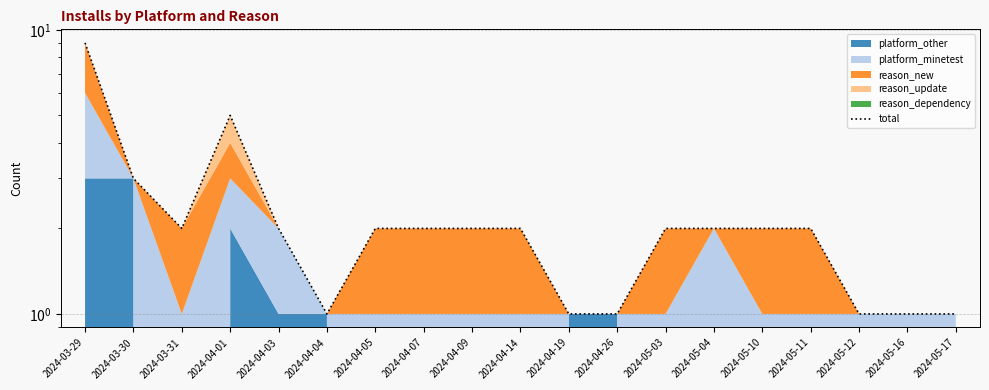

What is the approximate value at 2024-05-04?

2